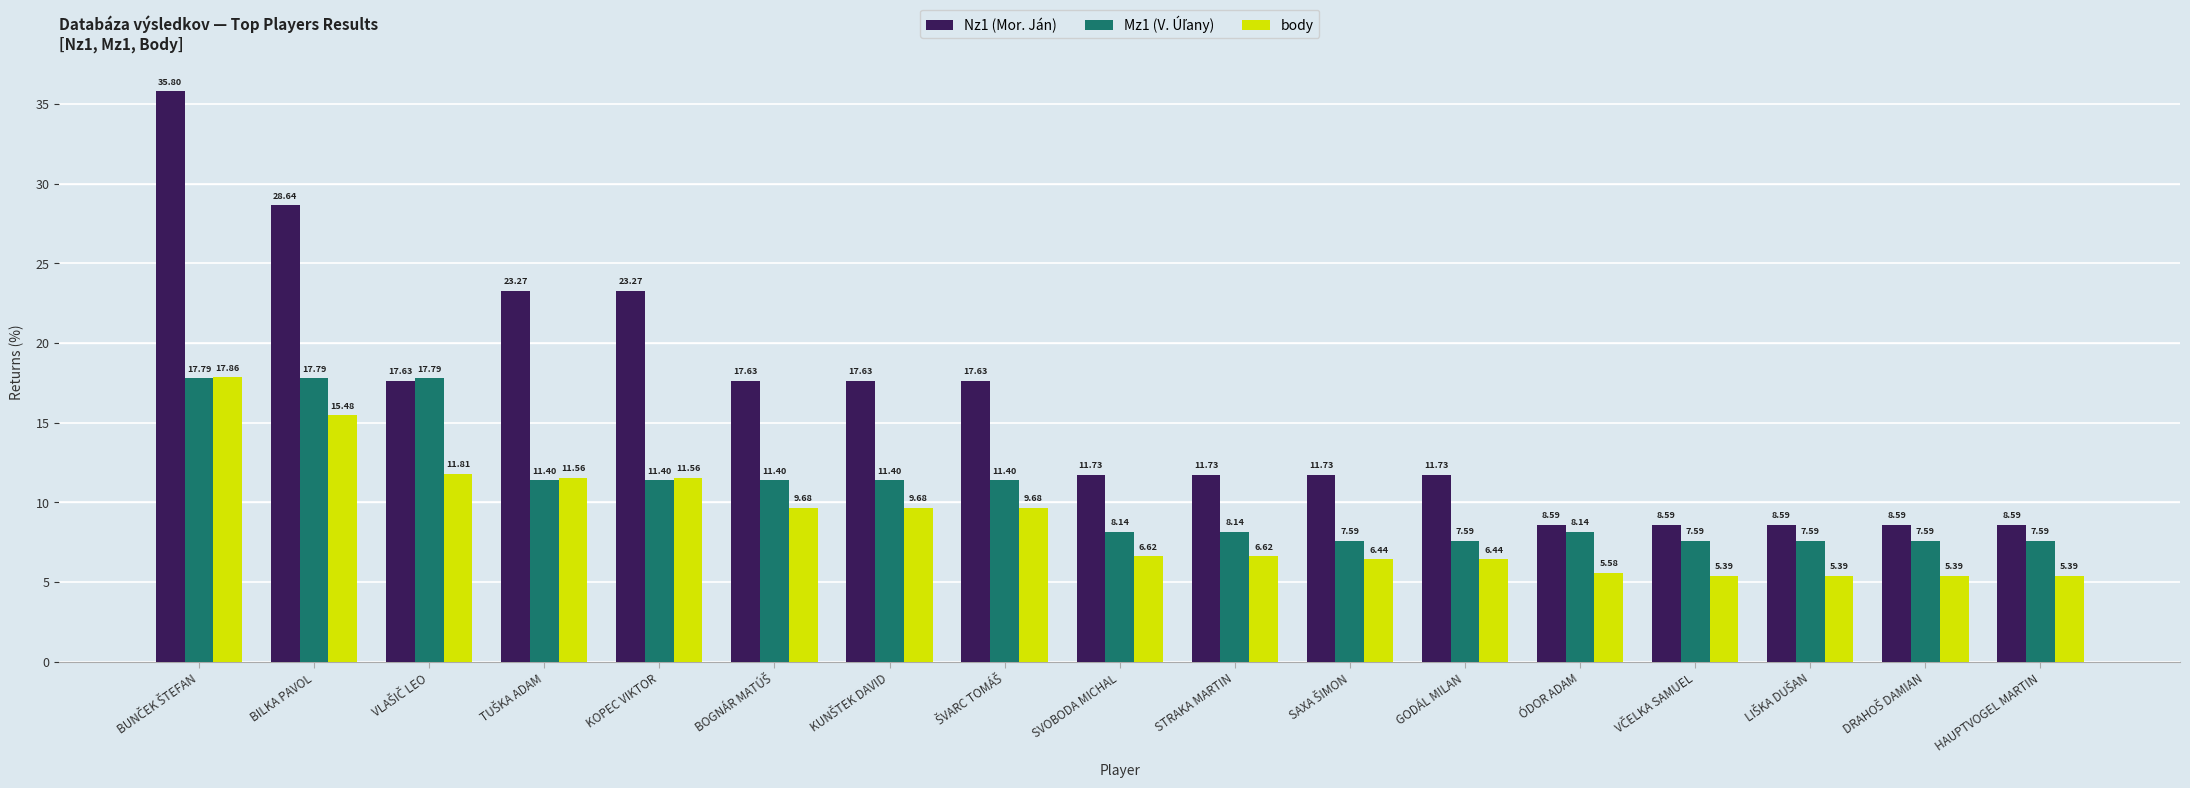

Which series has the largest total across all categories?

Nz1 (Mor. Ján)